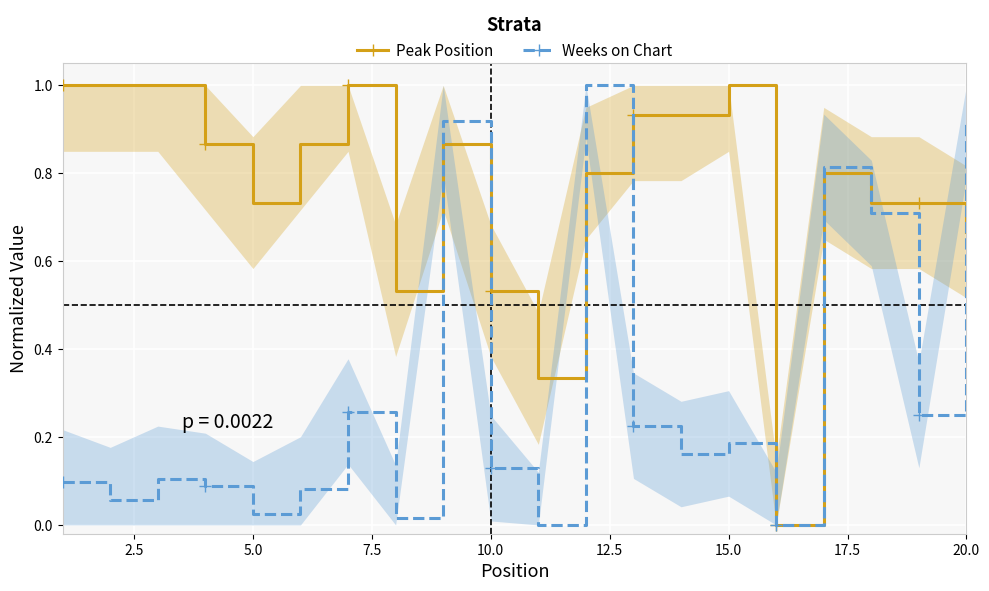

What is the difference between the second highest and minimum values in the Weeks on Chart series?

0.9